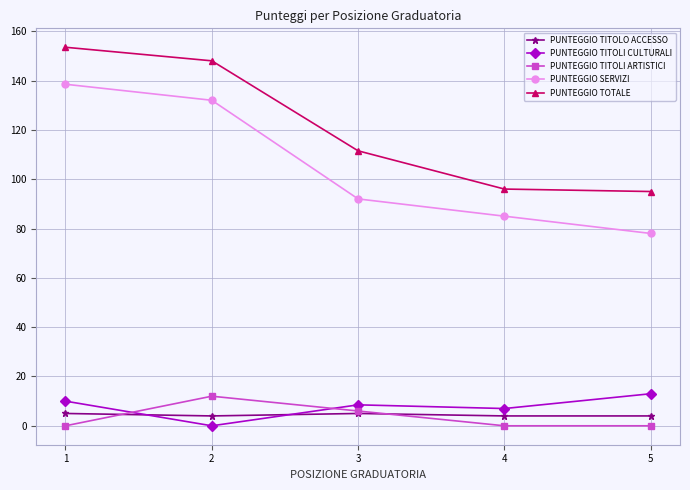

True or false: PUNTEGGIO TOTALE has more than 2 interior local peaks.

False